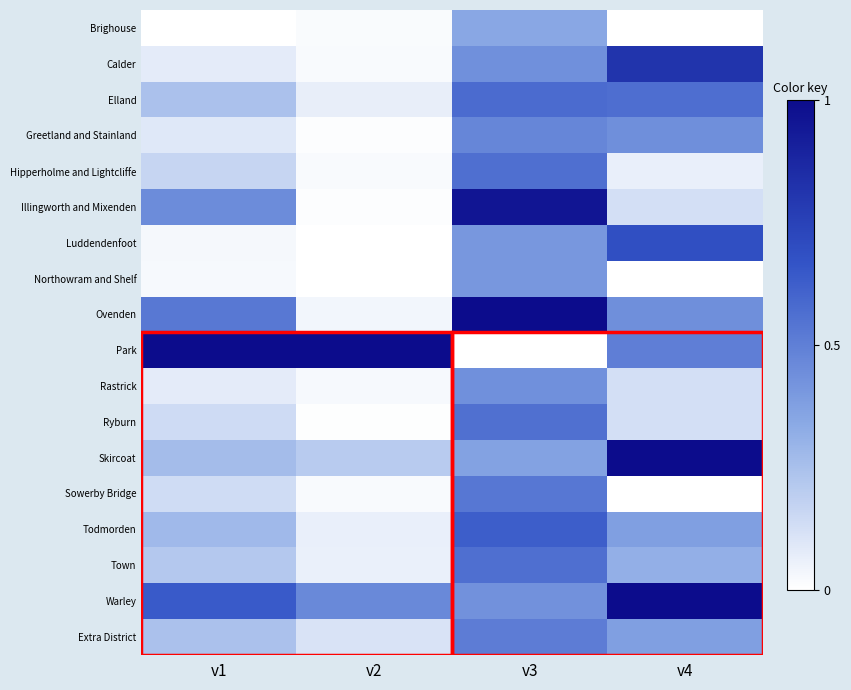

How many series are shown in this chart?

18